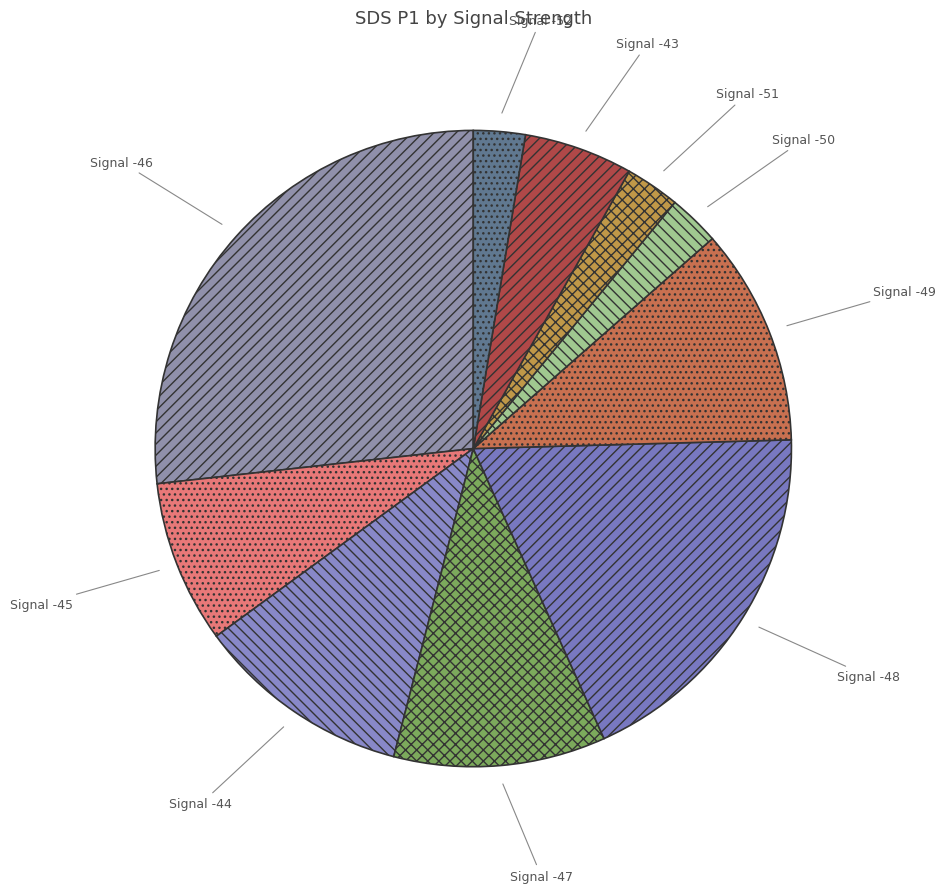

Does Signal -45 account for over 50% of the chart?

No